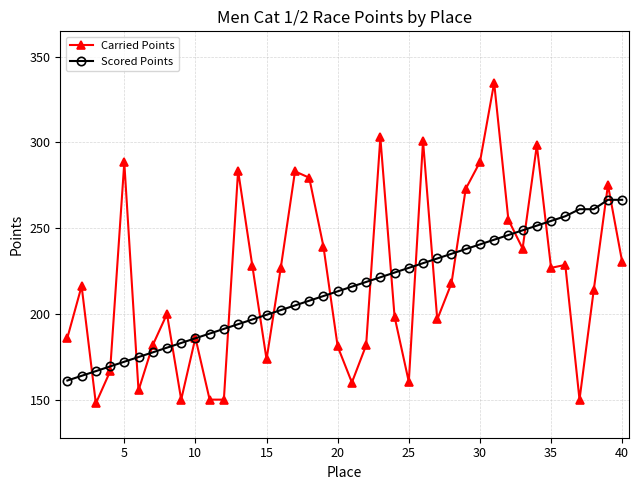

What is the maximum value for Carried Points?

334.8